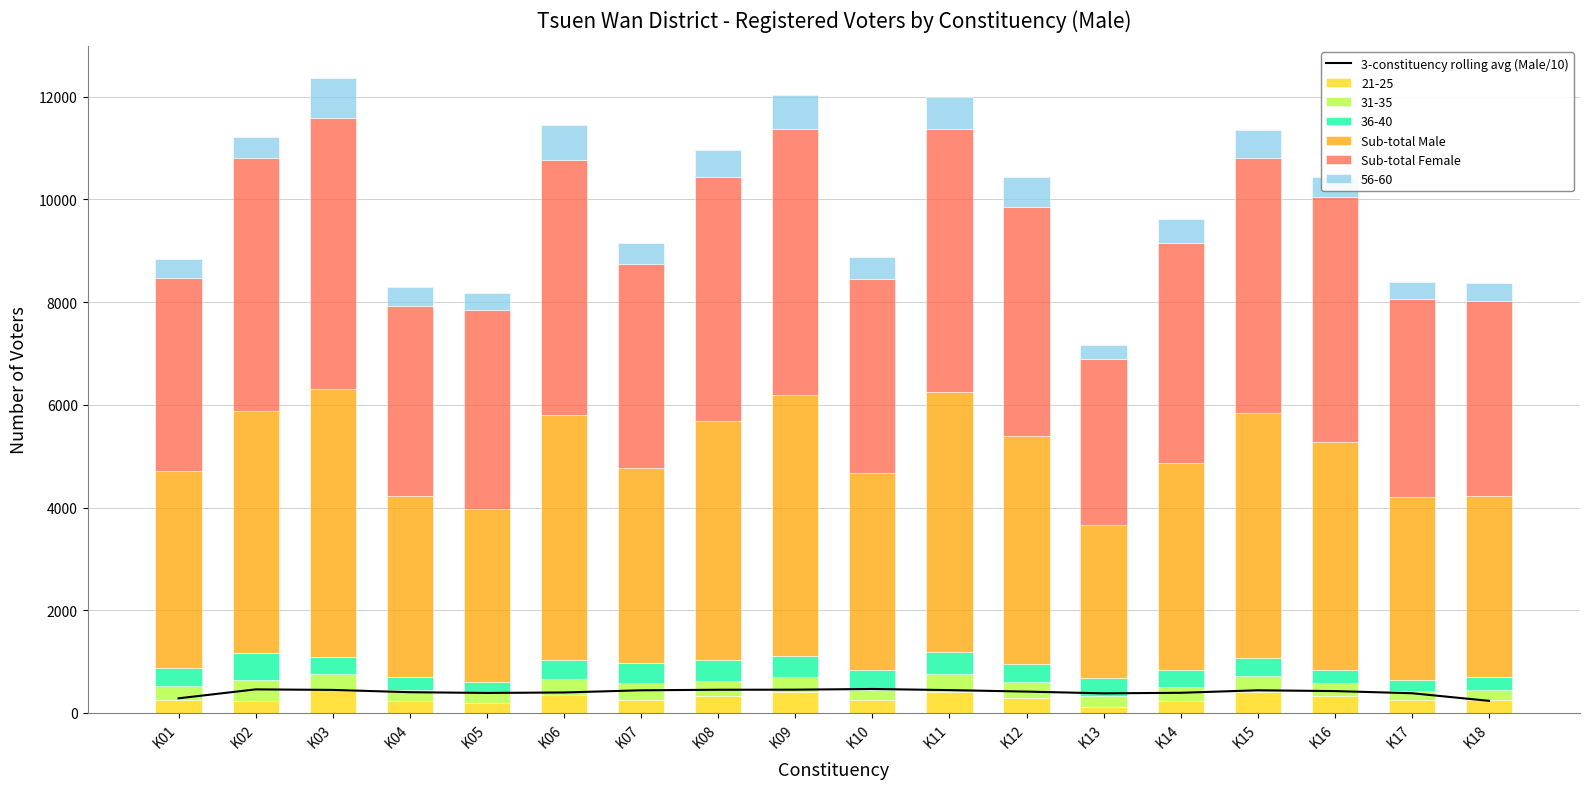

How many groups of bars are there?

18